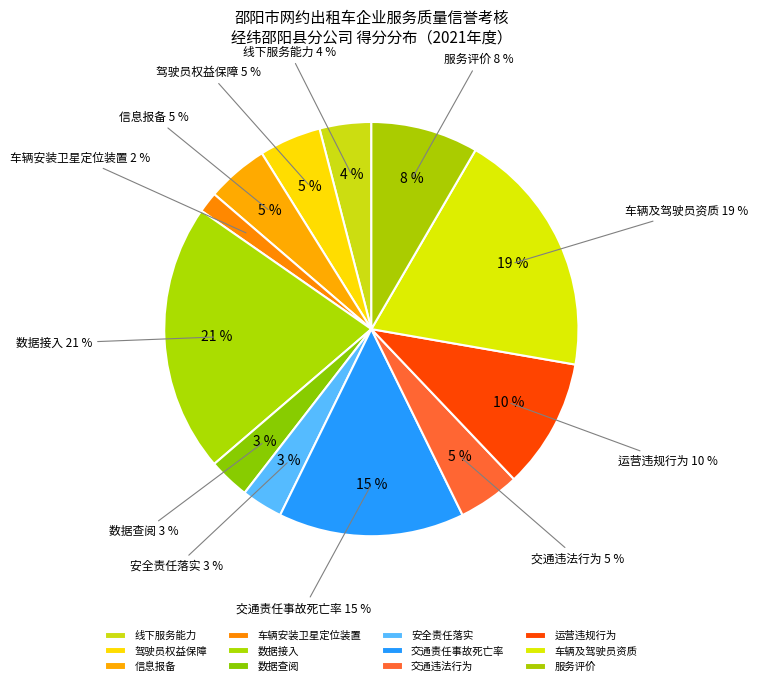

The 驾驶员权益保障 slice represents 1% of the pie. True or false?

False